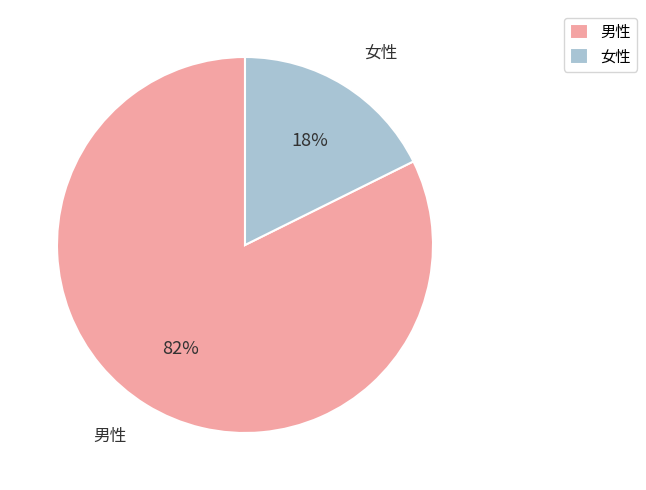

Which has a higher value, 女性 or 男性?

男性